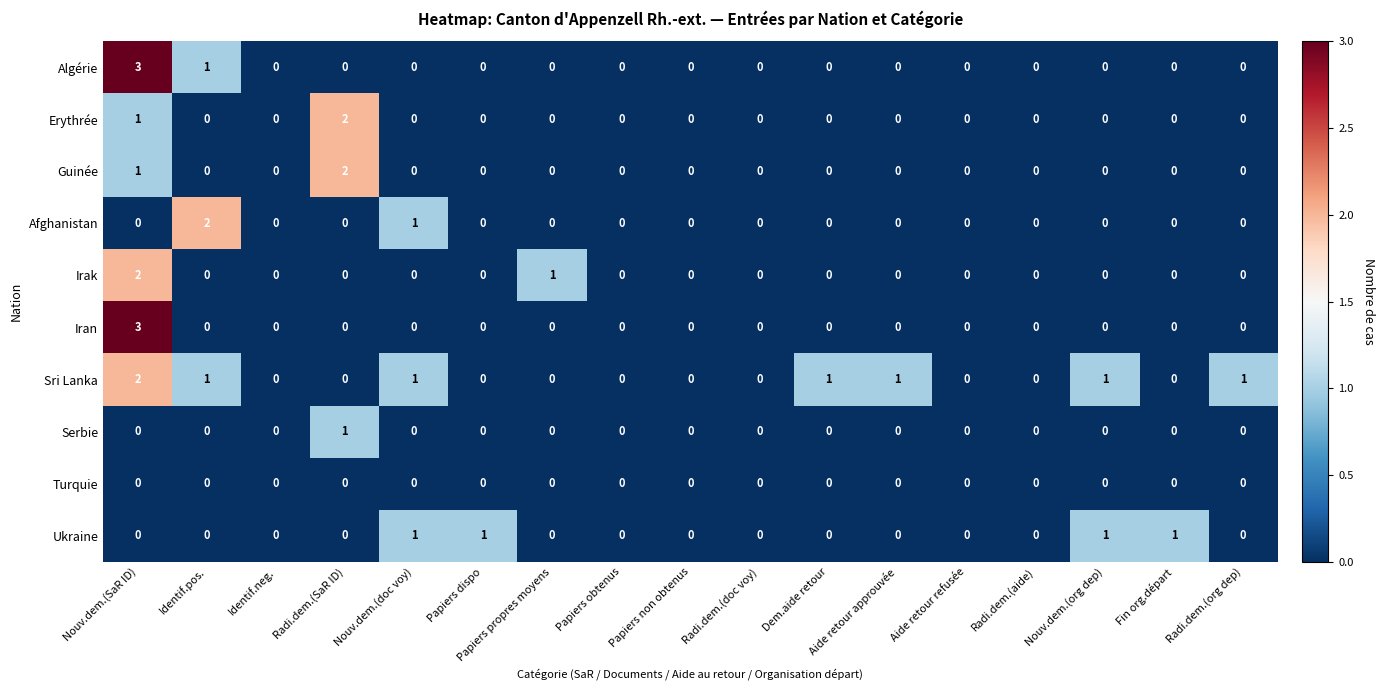

Which category has the highest value across all series?

Nouv.dem.(SaR ID)